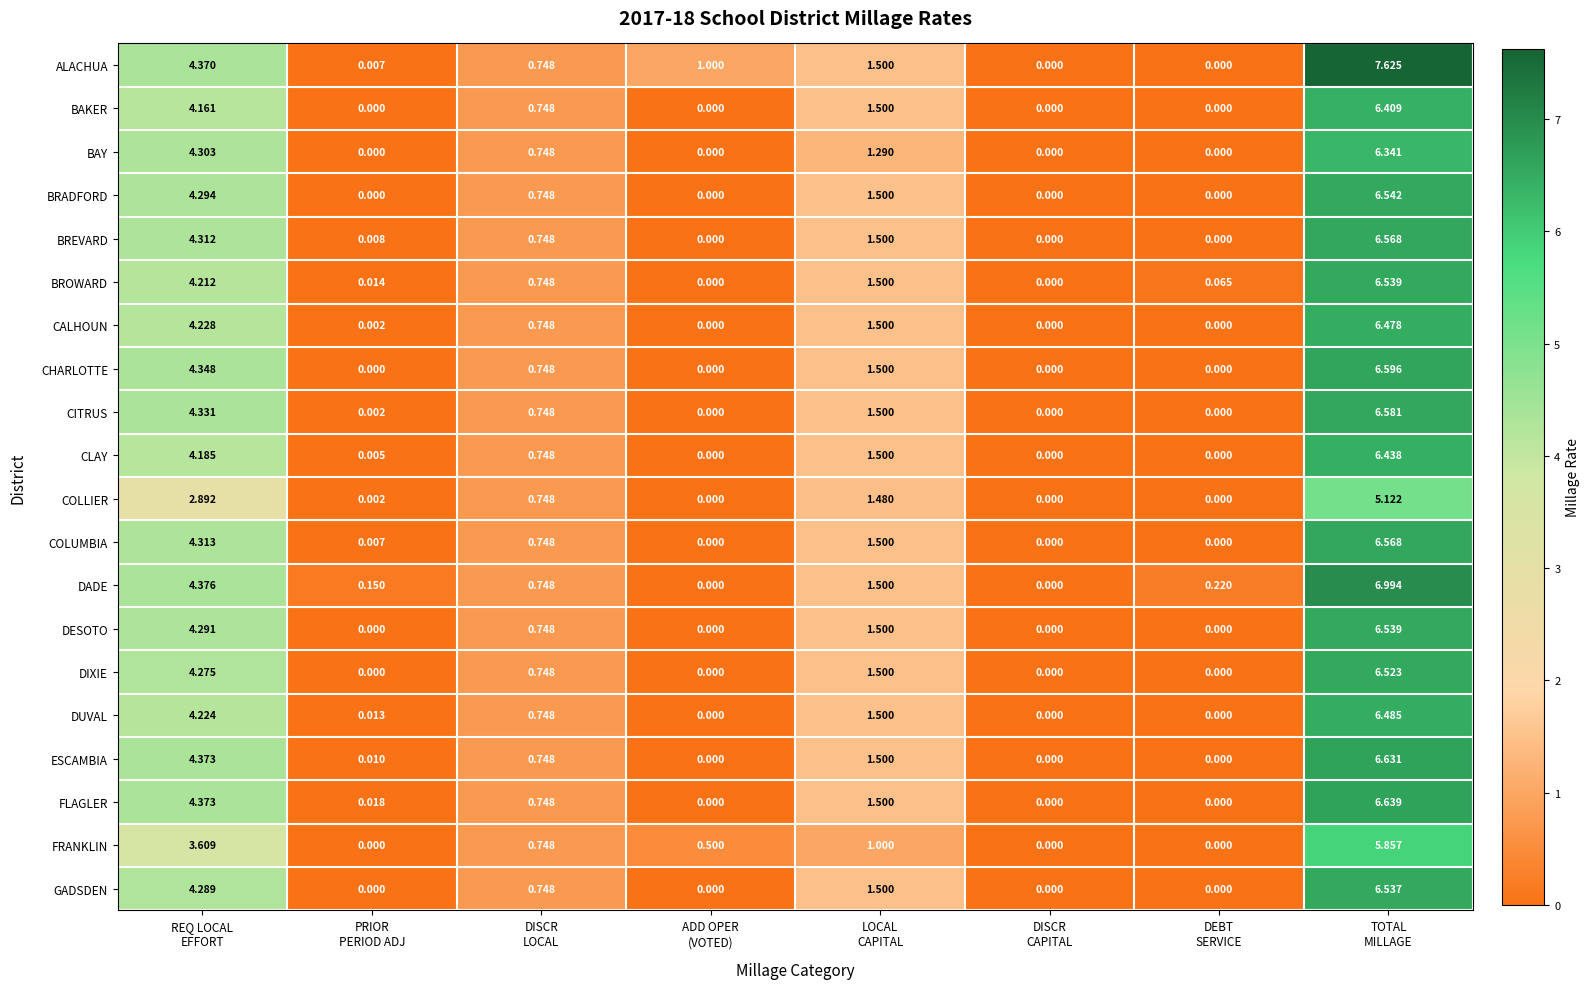

Which series has the largest total across all categories?

ALACHUA